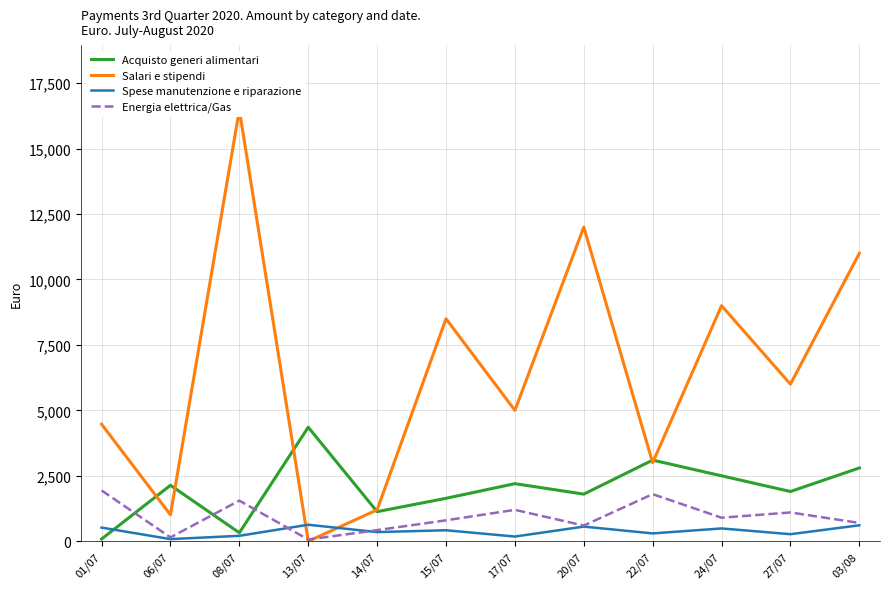

The Spese manutenzione e riparazione series shows 610.0 at 03/08. True or false?

True